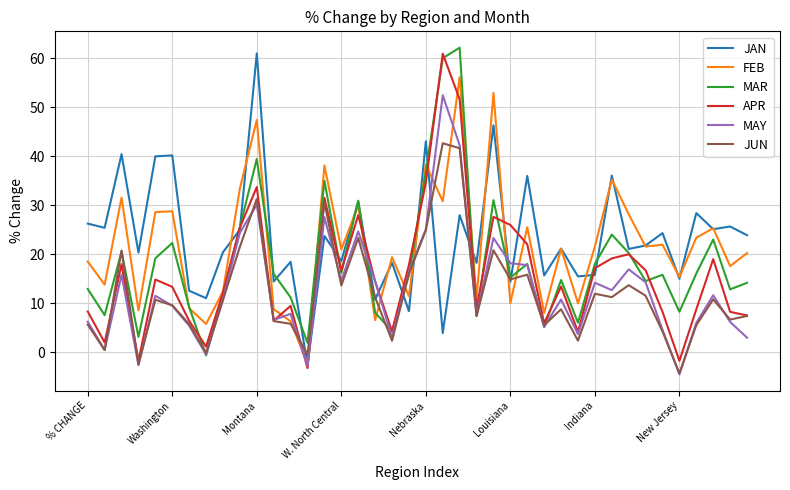

What is the maximum value shown in the chart?

62.1